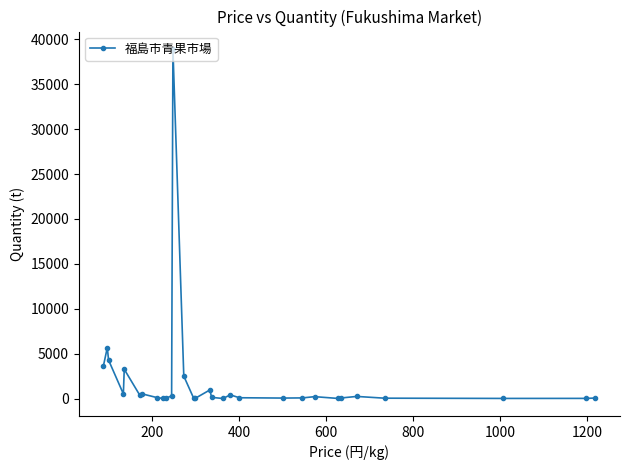

What is the difference between the maximum and minimum values?

38931